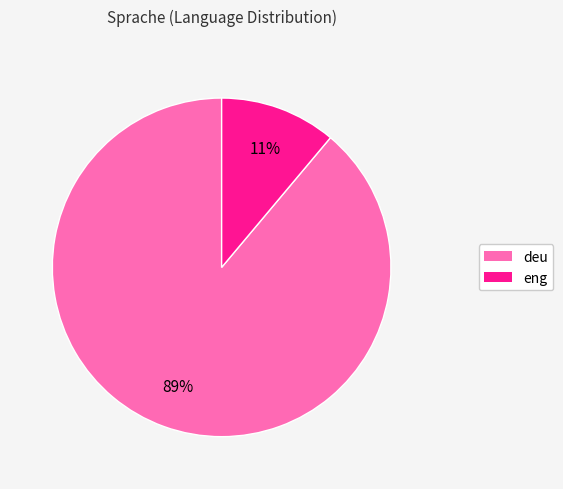

The deu slice represents 79% of the pie. True or false?

False